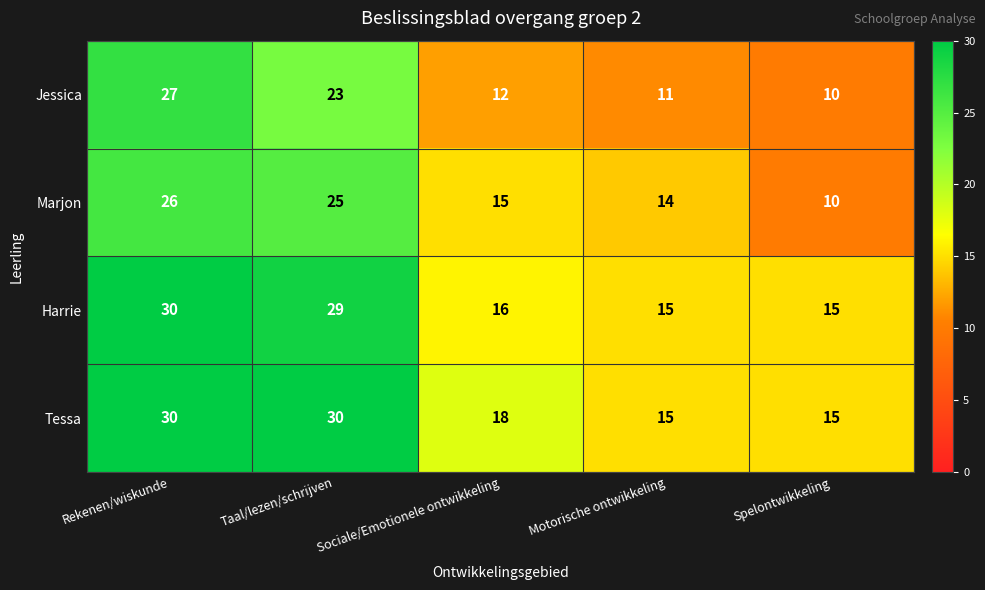

What is the average value of the Tessa series?

22